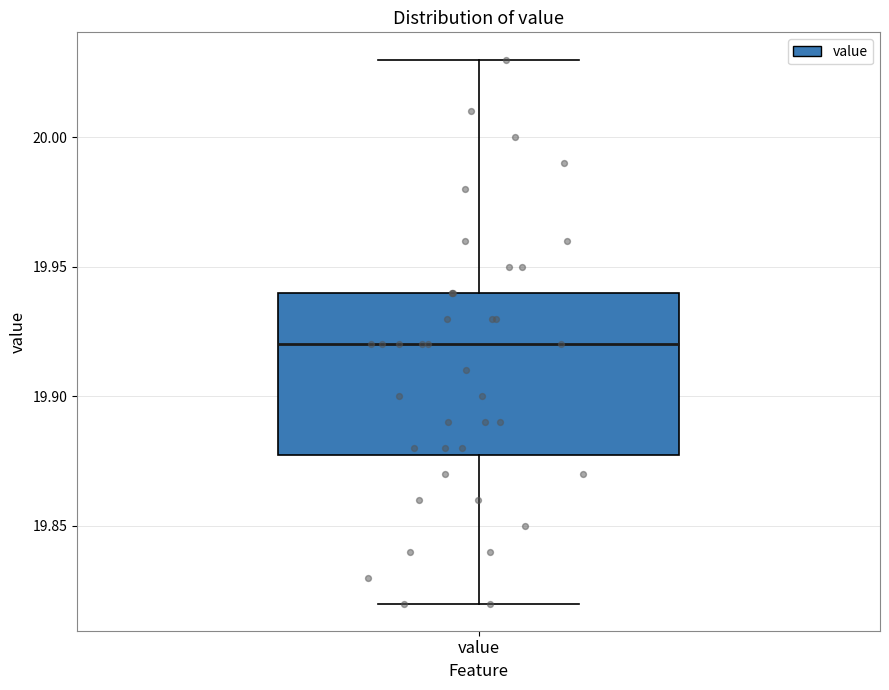

Where is the upper edge of the box for value on the y-axis? The values are not printed on the chart, so give them approximately, as read against the axis.

19.94